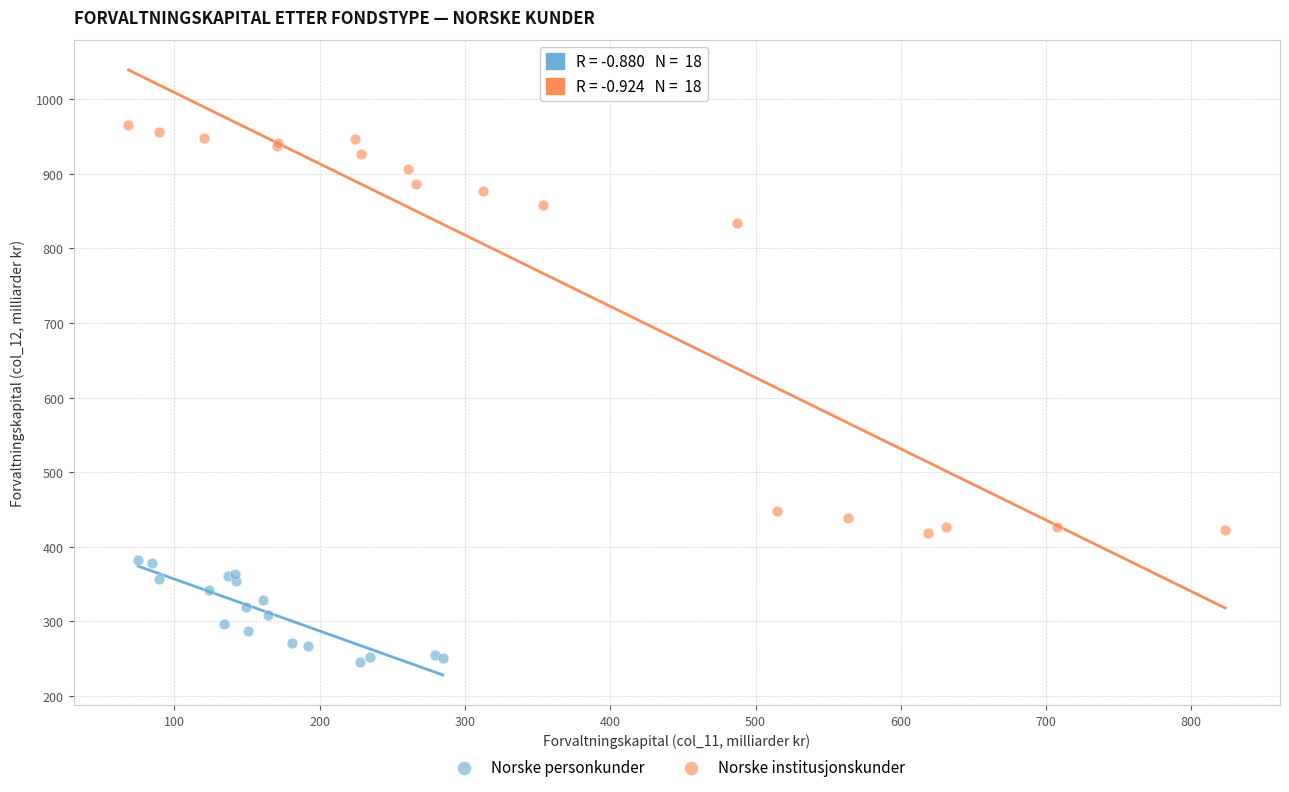

What are all the series names shown in the legend?

Norske personkunder, Norske institusjonskunder